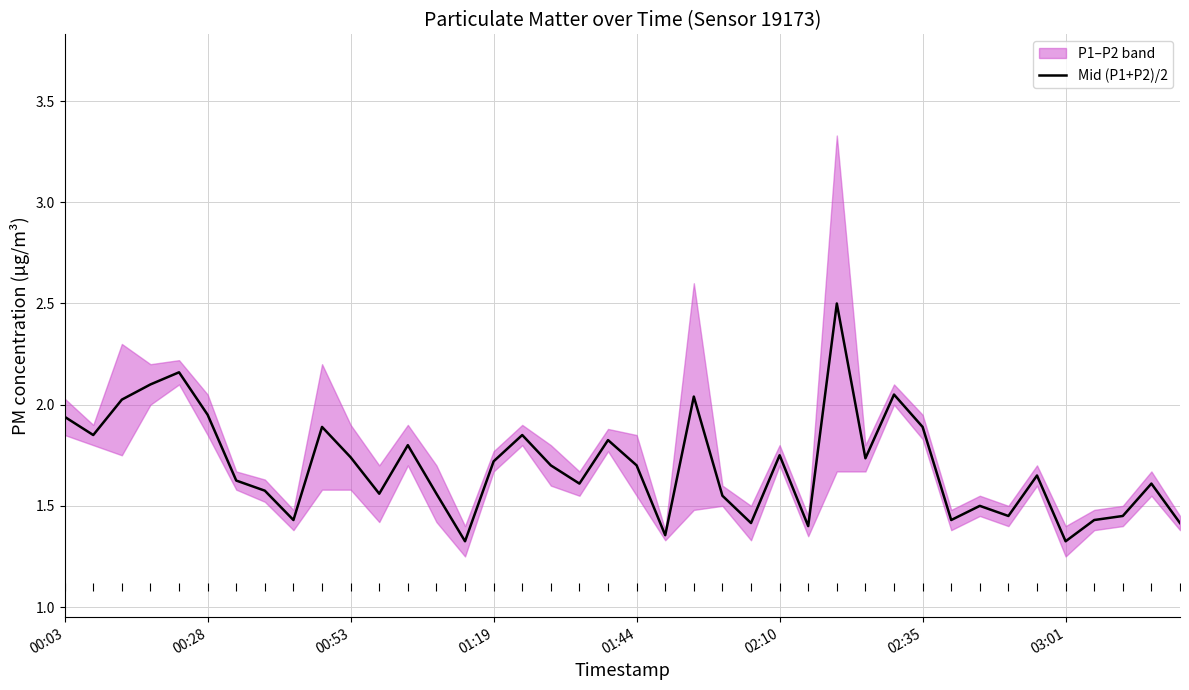

What is the lowest value of the Mid (P1+P2)/2 series?

1.3